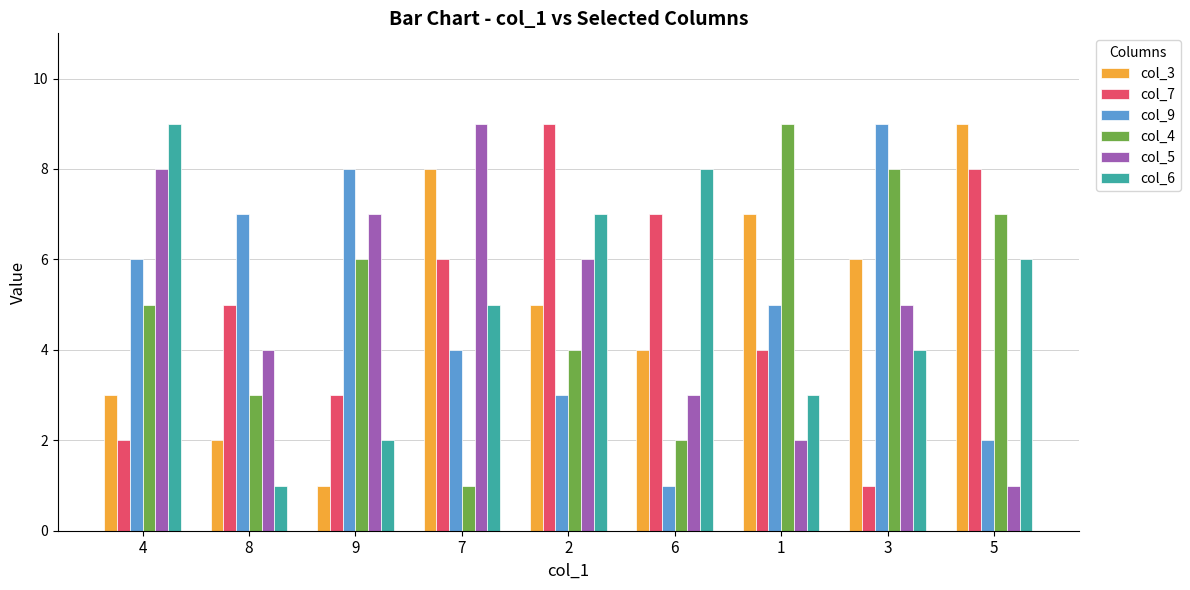

Read the col_9 value at 9.

8